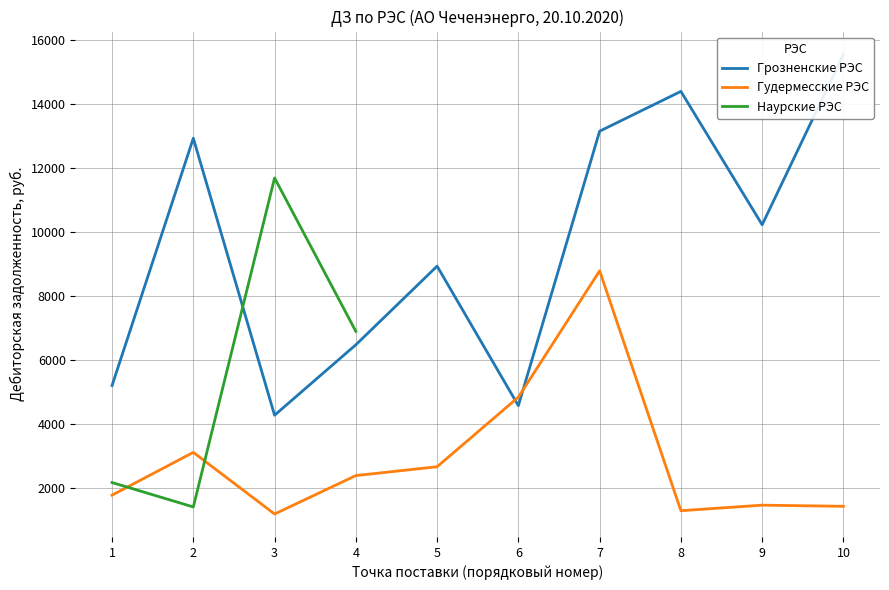

What is the difference between the Грозненские РЭС values at 9 and 5?

1293.7